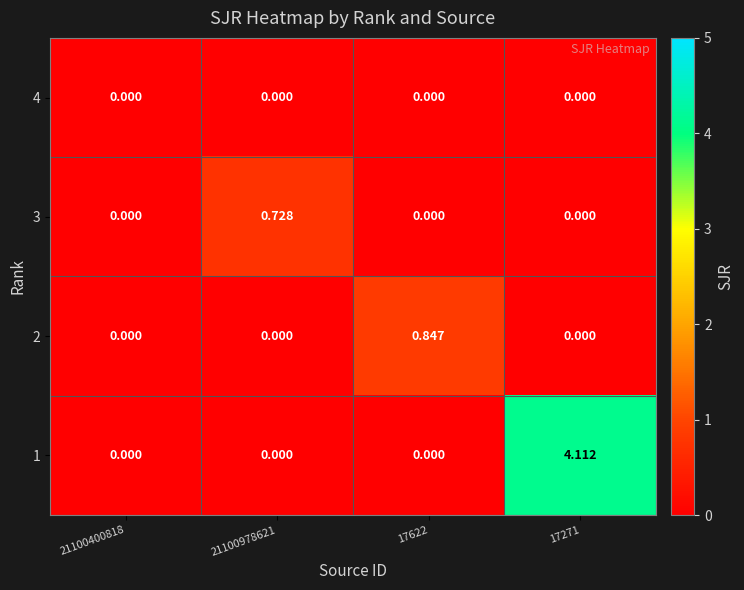

Is the value of 3 at 21100978621 greater than the value of 2 at 21100978621?

Yes